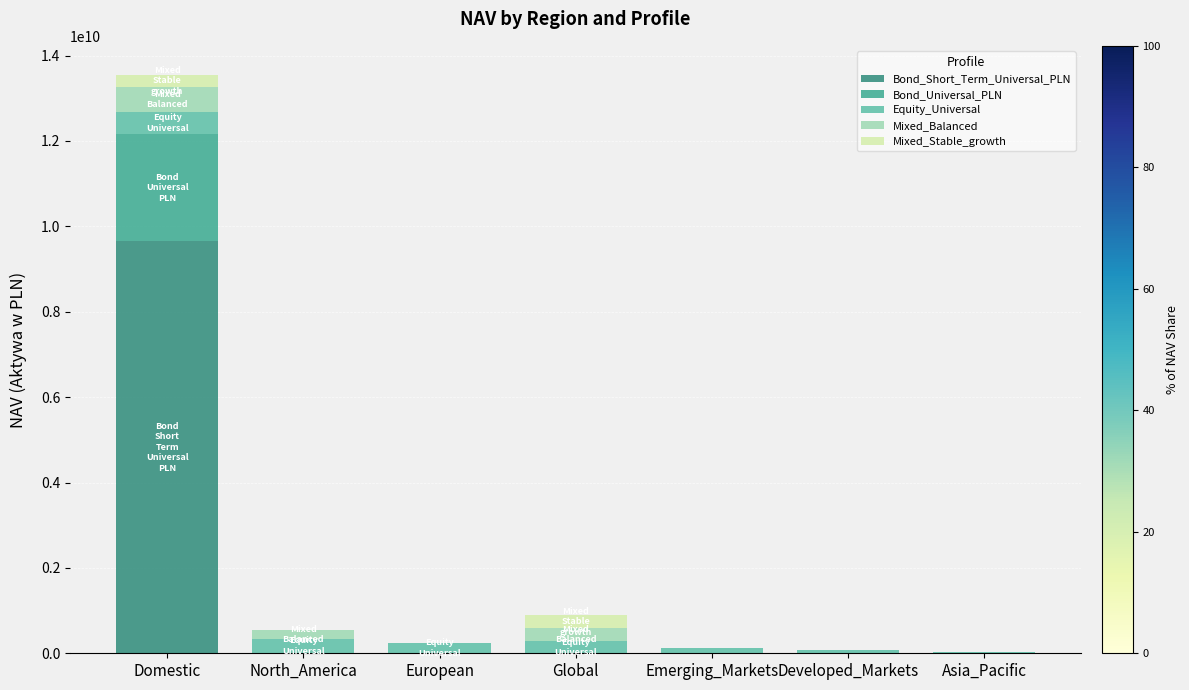

What are all the series names shown in the legend?

Bond_Short_Term_Universal_PLN, Bond_Universal_PLN, Equity_Universal, Mixed_Balanced, Mixed_Stable_growth